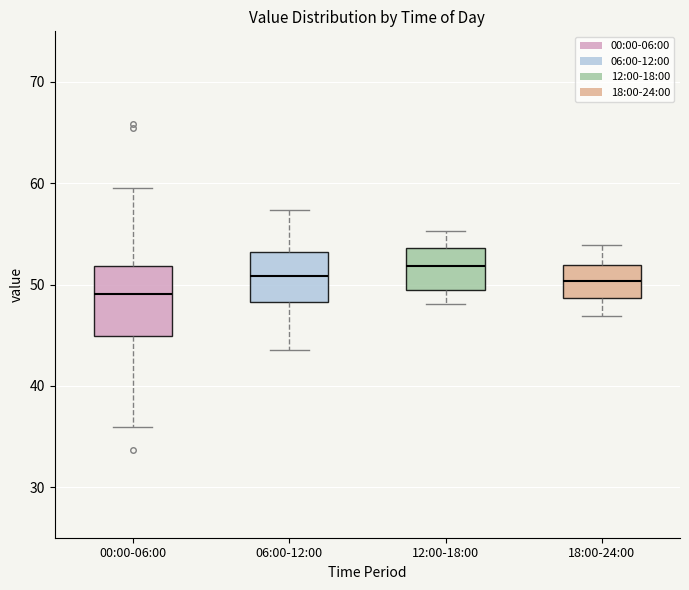

Where is the upper edge of the box for 00:00-06:00 on the y-axis? The values are not printed on the chart, so give them approximately, as read against the axis.

52